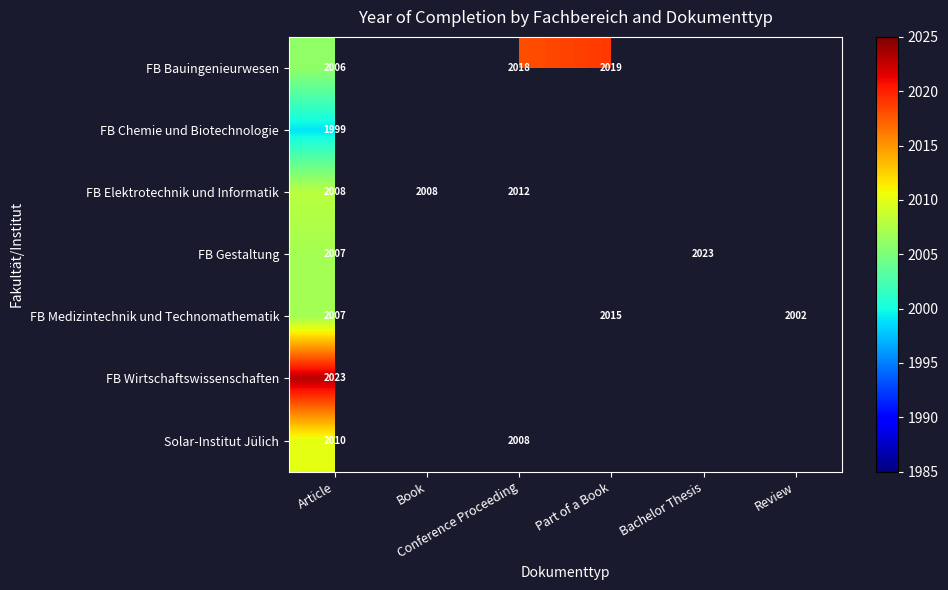

What is the minimum value shown in the chart?

1999.0